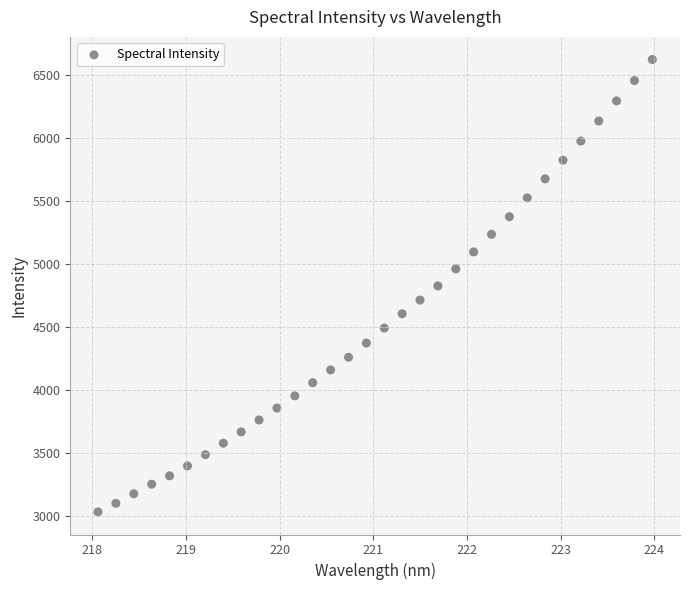

What is the range of X values (max minus min)?

5.9